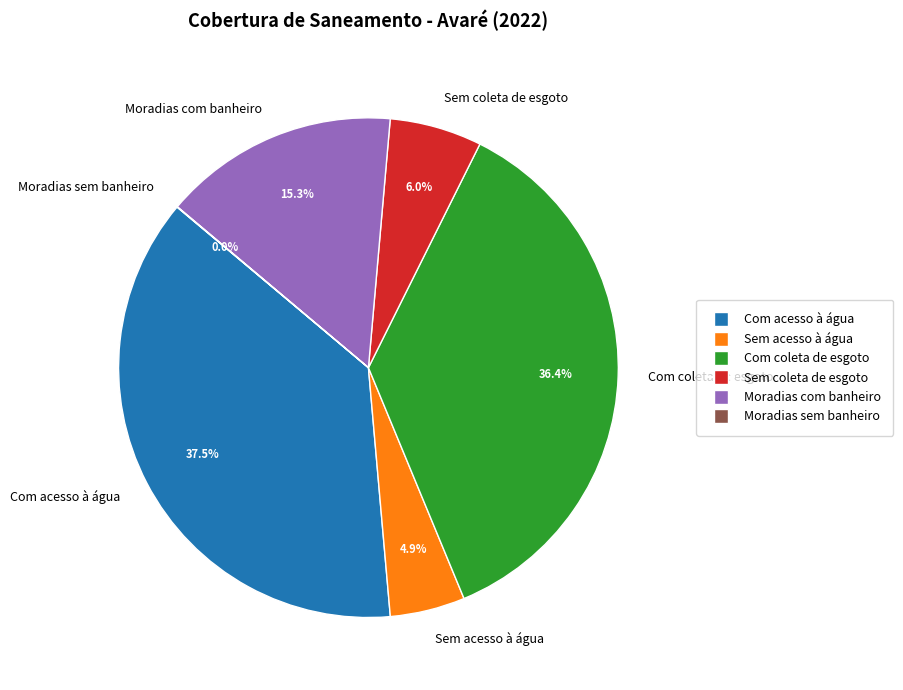

Is there any slice that represents more than half of the pie?

No